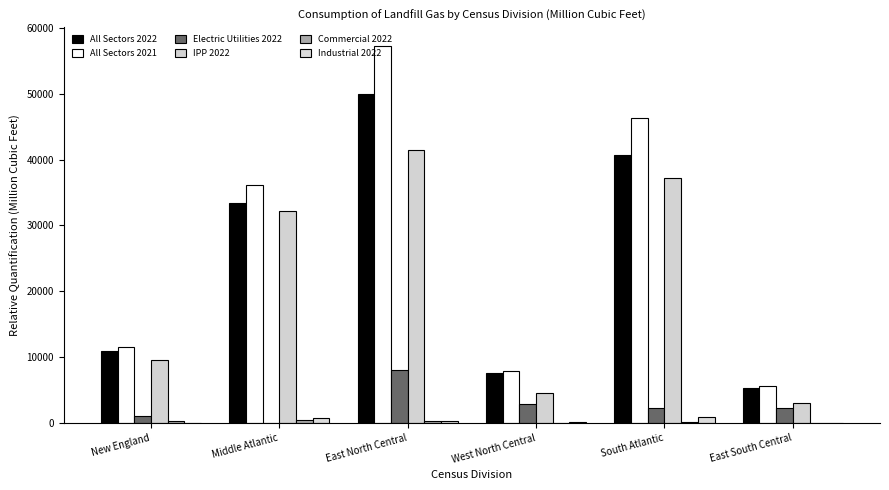

Is it true that All Sectors 2022 equals 40634 at South Atlantic?

True